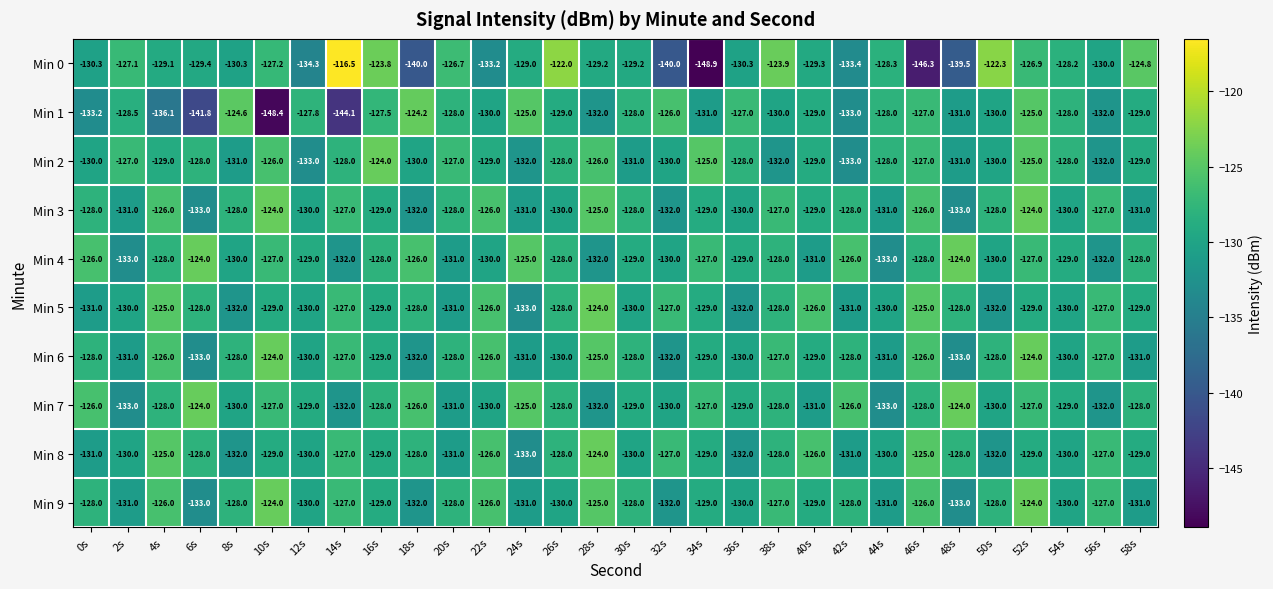

The value of Min 9 at 58s is -231.2. True or false?

False